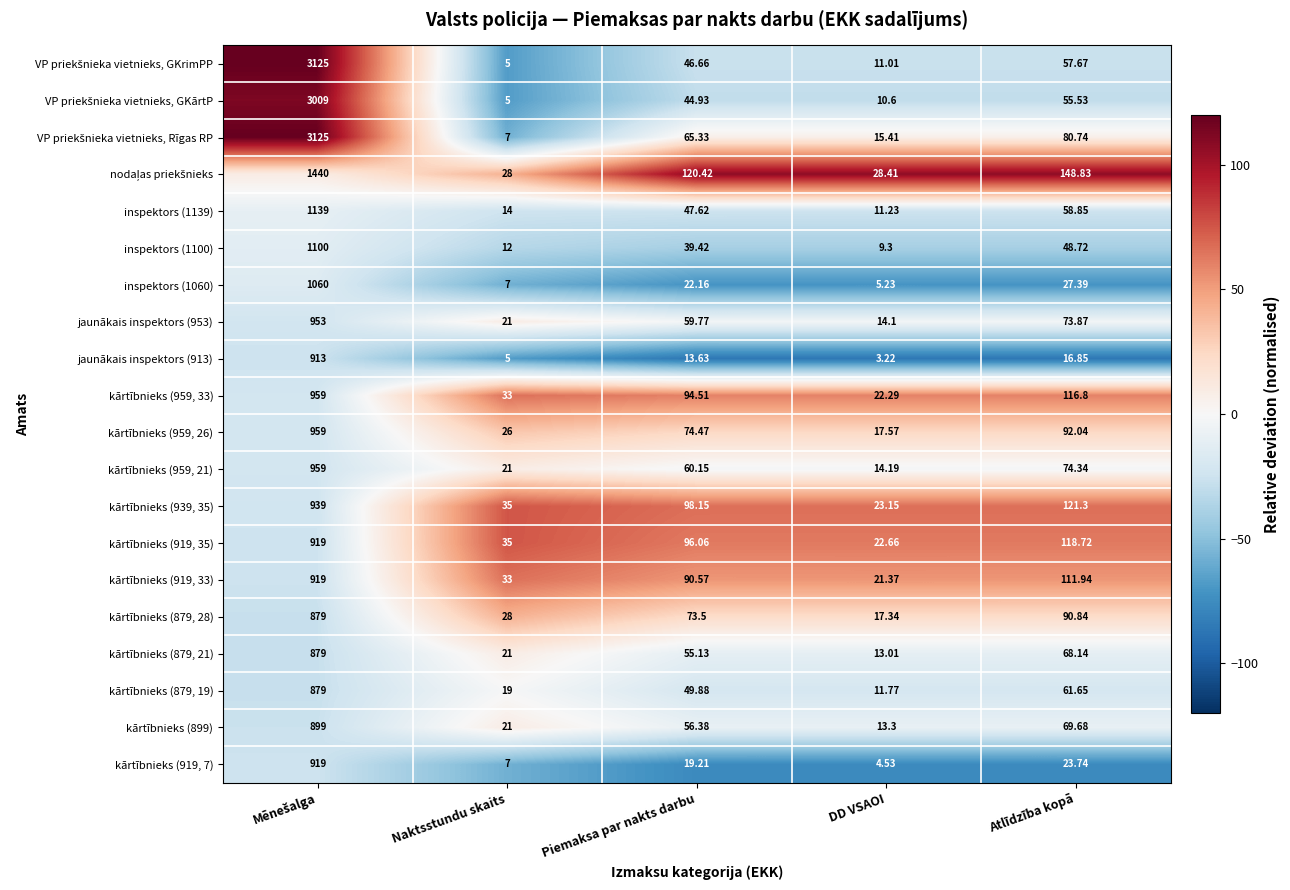

At which label does kārtībnieks (959, 21) reach its minimum?

DD VSAOI